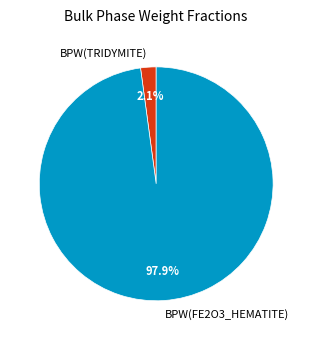

What percentage do BPW(FE2O3_HEMATITE) and BPW(TRIDYMITE) together represent?

100.0%